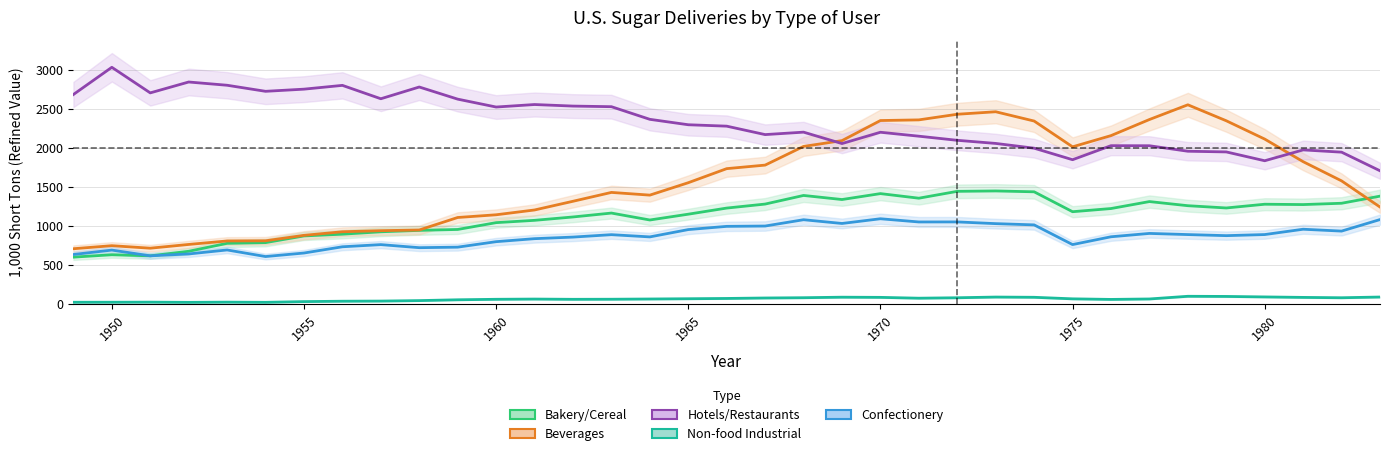

The Beverages series shows 1008.1 at 17. True or false?

False